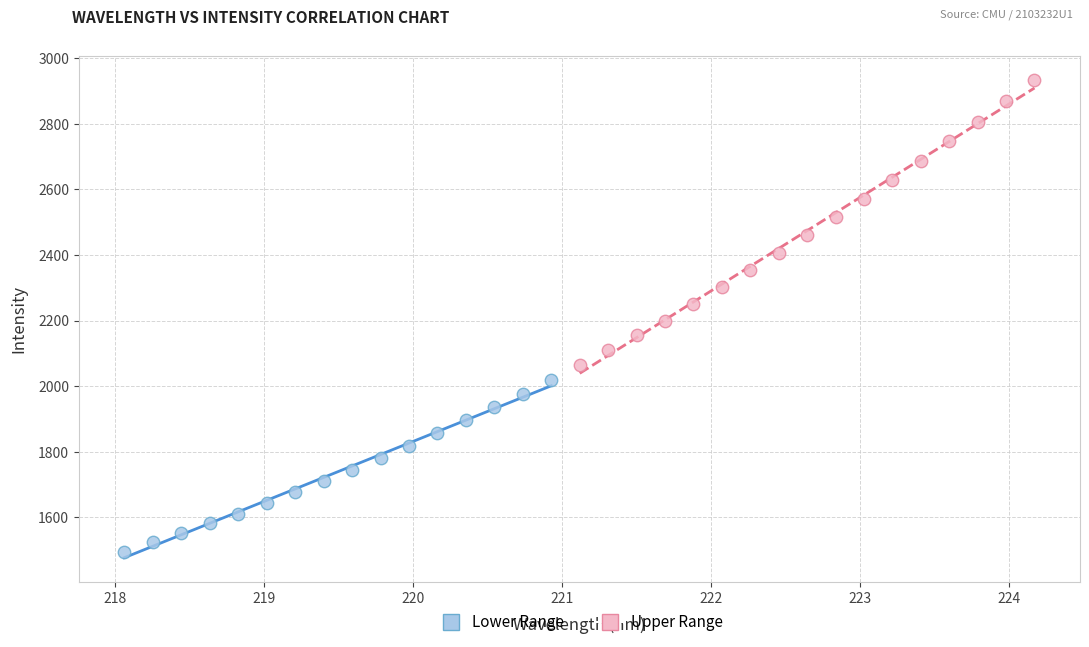

Which series contains the lowest Y value?

Lower Range